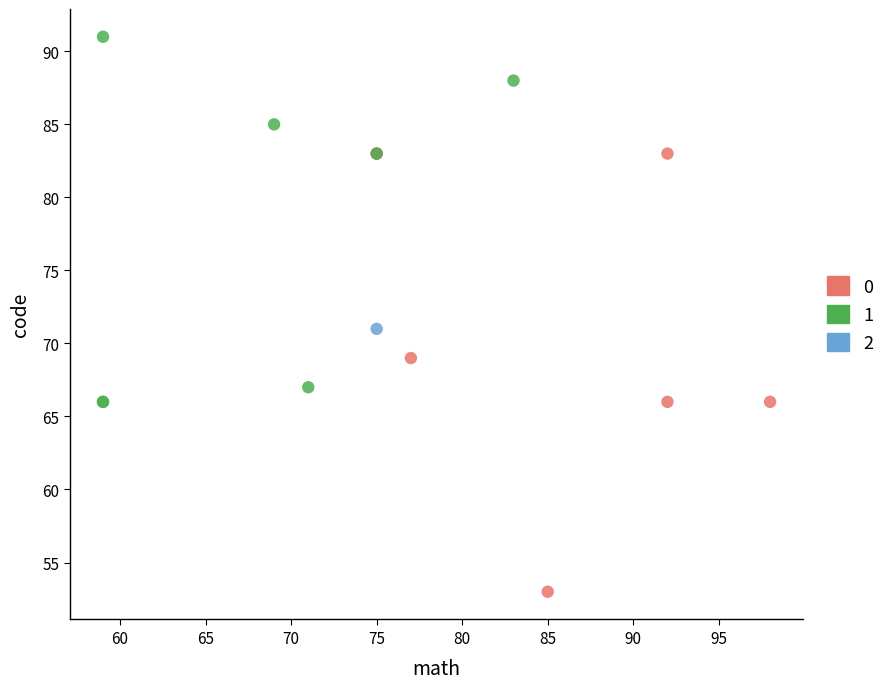

What are all the series names shown in the legend?

0, 1, 2